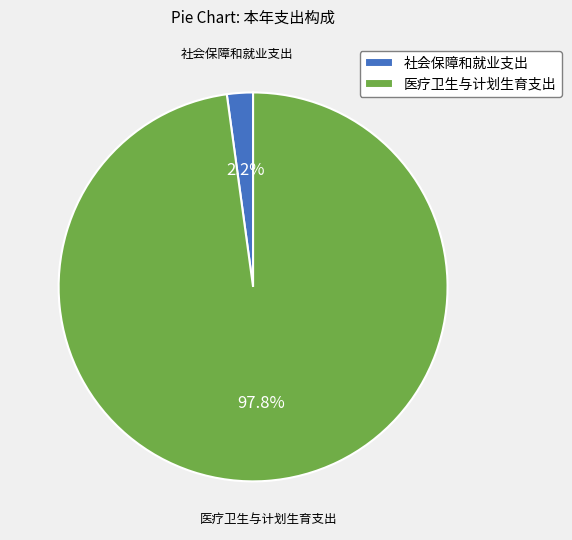

What portion of the pie excludes 医疗卫生与计划生育支出?

2.2%